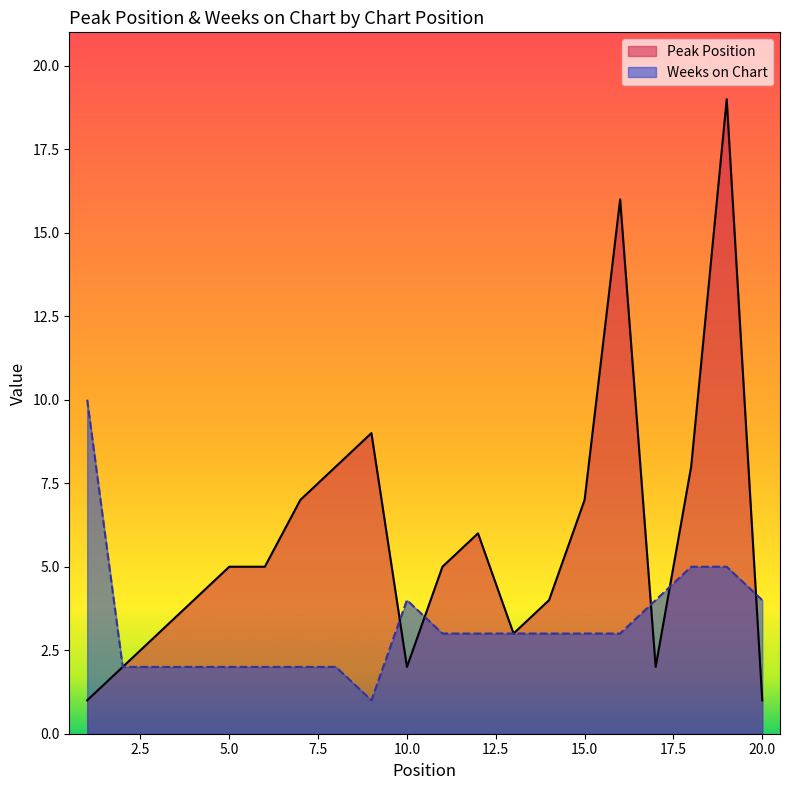

What is the total value across all series at 3?

5